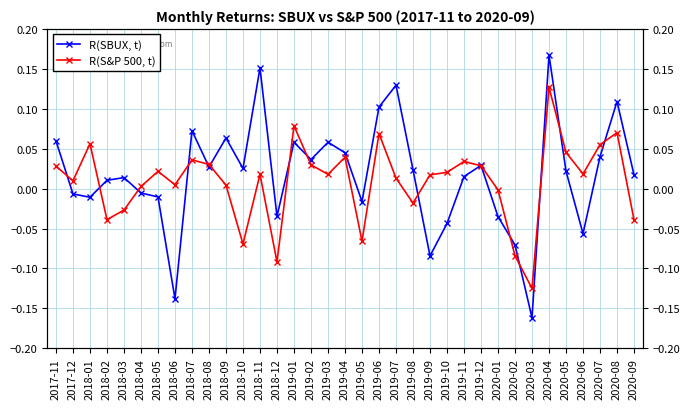

What is the label of the 20th point from the left?

2019-06